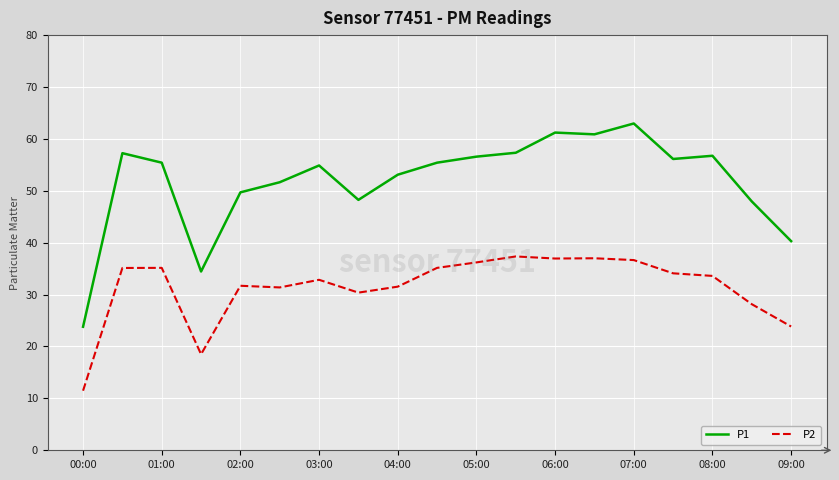

Which series has the widest spread of values?

P1